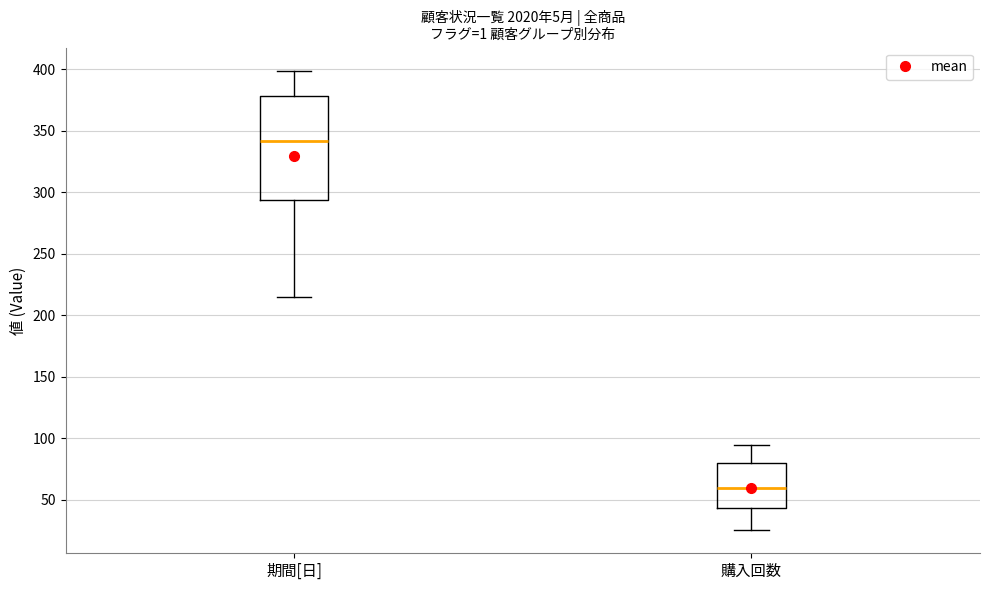

Reading left to right, read every box against the y-axis: the position of its median line, the range the box covers, and the ends of its whiskers. The values are not printed on the chart, so give them approximately, as read against the axis.

期間[日]: median 340, box 295 to 380, whiskers 215 to 400
購入回数: median 60, box 45 to 80, whiskers 25 to 95